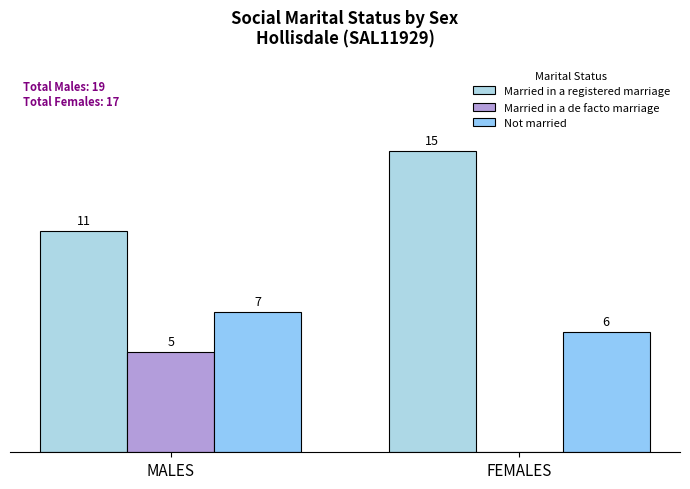

Between MALES and FEMALES, which is larger?

FEMALES